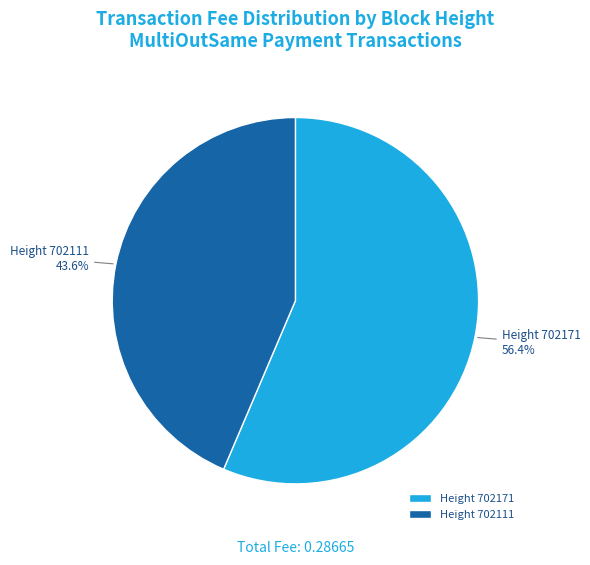

Which has a higher value, Height 702111 or Height 702171?

Height 702171